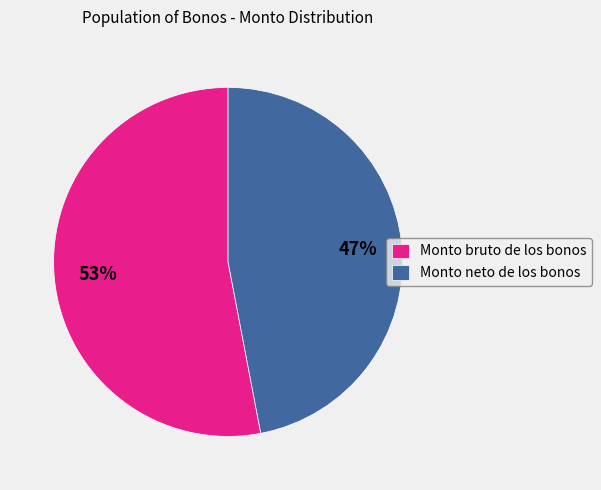

To the nearest percent, what is the difference between the largest and smallest slice percentages?

6%